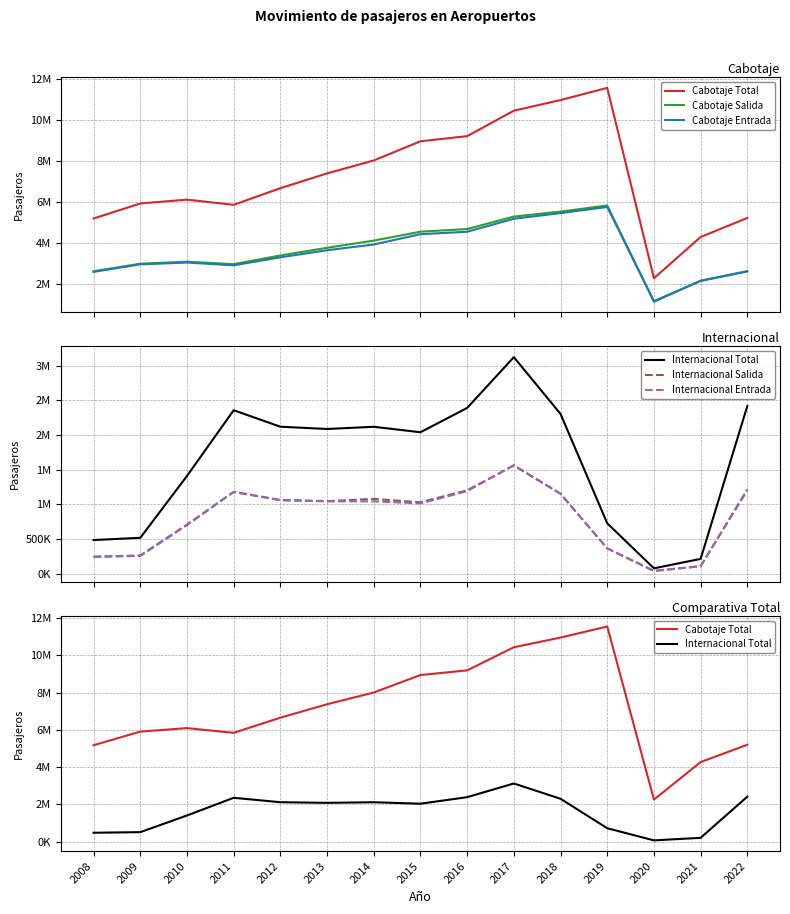

Where does the Internacional Total series first go above 2087799?

2011